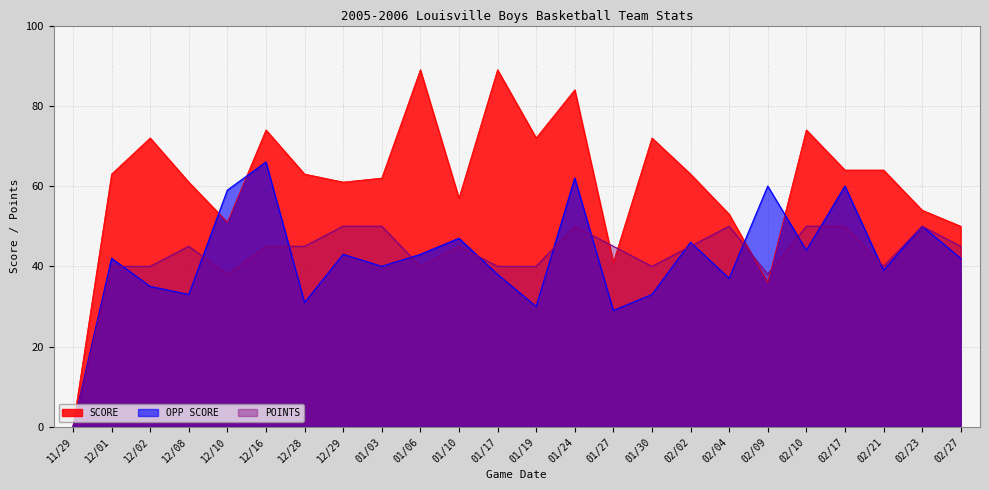

Which series has the largest total across all categories?

SCORE